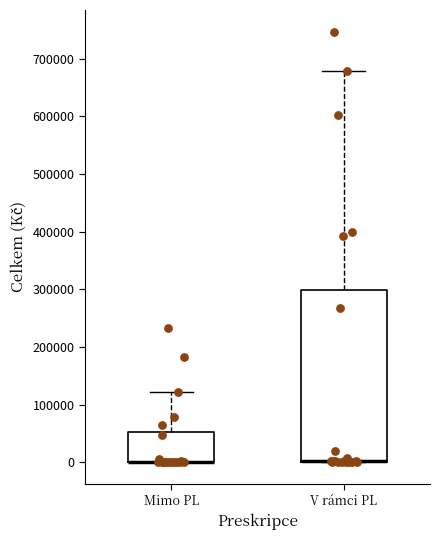

Reading left to right, transcribe this box plot: for each box, give where its median line is, the range the box spans, and where its two whiskers end, as read against the y-axis. The values are not printed on the chart, so give them approximately, as read against the axis.

Mimo PL: median 0 (drawn on the box's lower edge), box 0 to 50000, whiskers 0 to 120000
V rámci PL: median 0 (drawn on the box's lower edge), box 0 to 300000, whiskers 0 to 680000